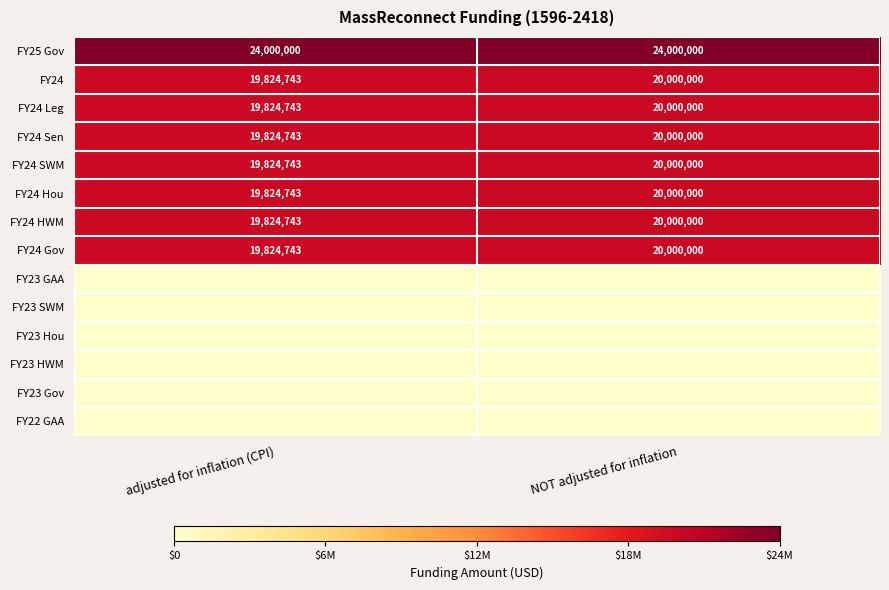

Rank the categories by FY24 value from highest to lowest.

NOT adjusted for inflation, adjusted for inflation (CPI)